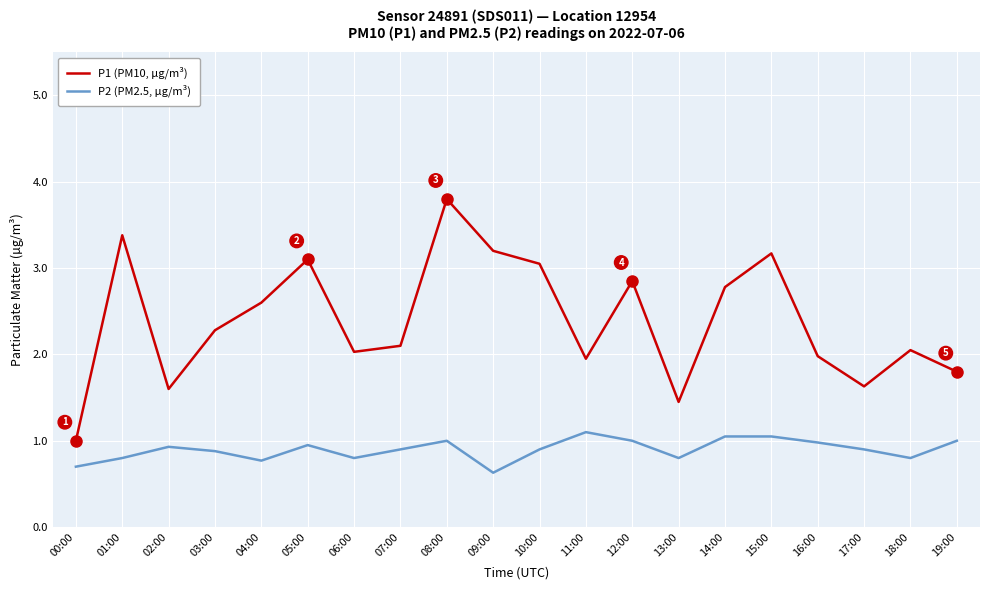

What is the difference between the highest and lowest values at 09:00?

2.6